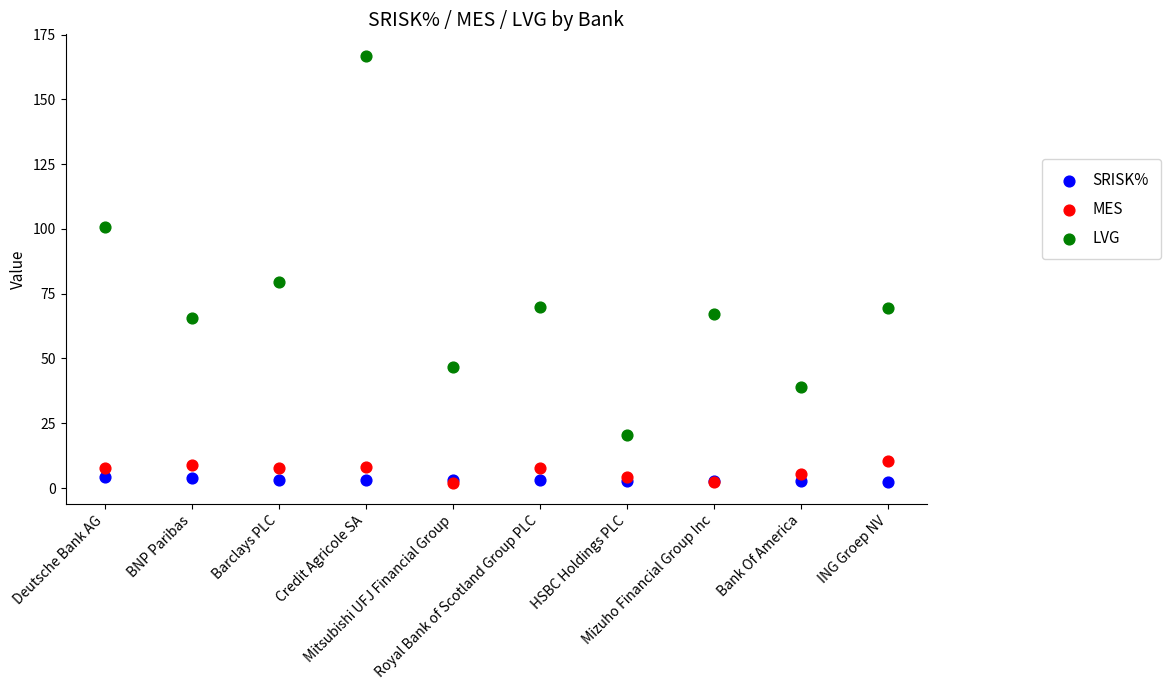

What are all the series names shown in the legend?

SRISK%, MES, LVG